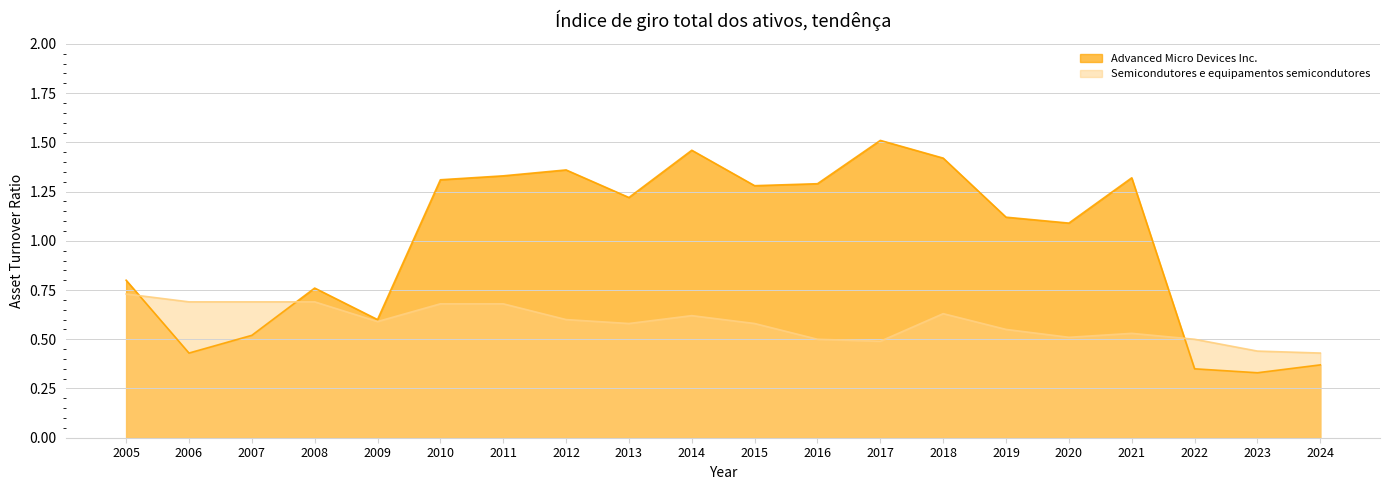

Reading left to right, extract all data points from this chart.

Advanced Micro Devices Inc.: 2005=0.8	2006=0.4	2007=0.5	2008=0.8	2009=0.6	2010=1.3	2011=1.3	2012=1.4	2013=1.2	2014=1.5	2015=1.3	2016=1.3	2017=1.5	2018=1.4	2019=1.1	2020=1.1	2021=1.3	2022=0.3	2023=0.3	2024=0.4
Semicondutores e equipamentos semicondutores: 2005=0.7	2006=0.7	2007=0.7	2008=0.7	2009=0.6	2010=0.7	2011=0.7	2012=0.6	2013=0.6	2014=0.6	2015=0.6	2016=0.5	2017=0.5	2018=0.6	2019=0.6	2020=0.5	2021=0.5	2022=0.5	2023=0.4	2024=0.4